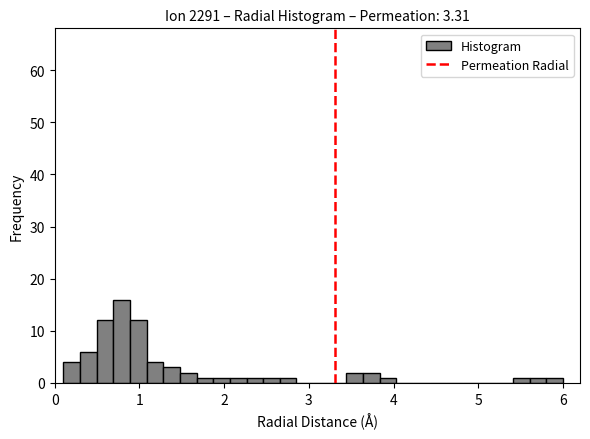

Around what value on the x-axis is the tallest bar? Give the approximate position of its centre, as read against the axis.

0.8